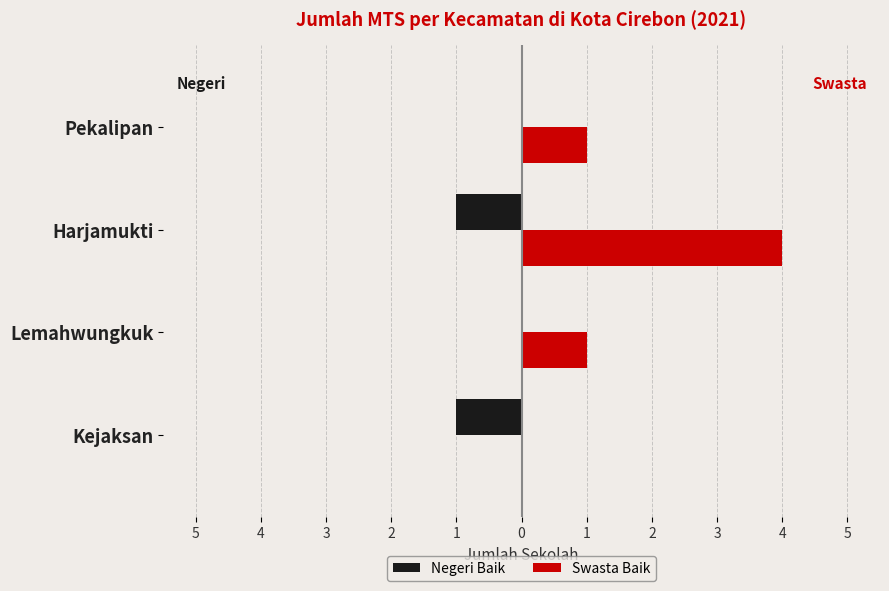

What are all the series names shown in the legend?

Negeri Baik, Swasta Baik